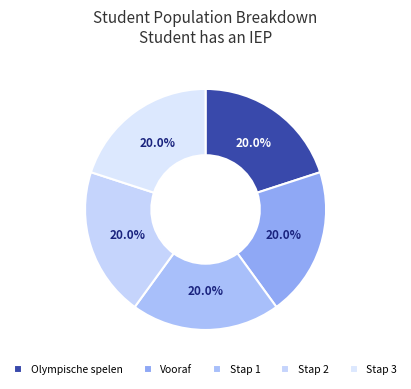

To the nearest percent, what portion does Vooraf represent?

20%